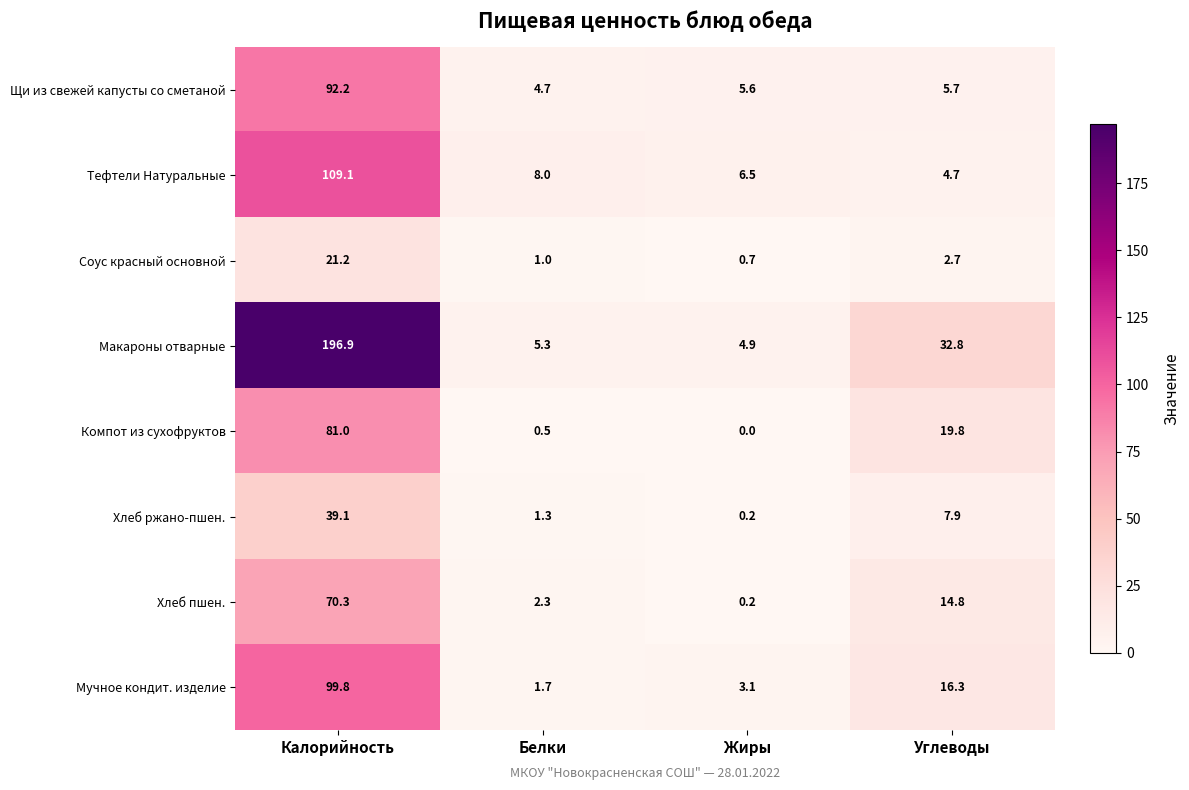

What is the spread (max minus min) of values at Жиры?

6.5